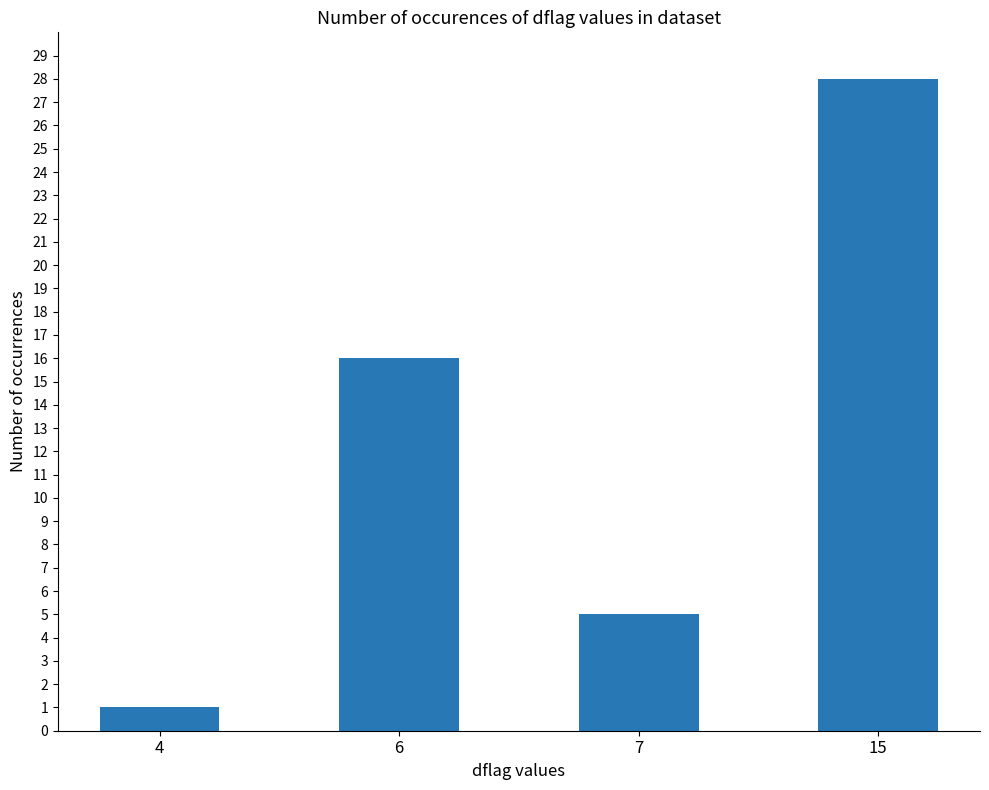

Between 6 and 4, which is larger?

6